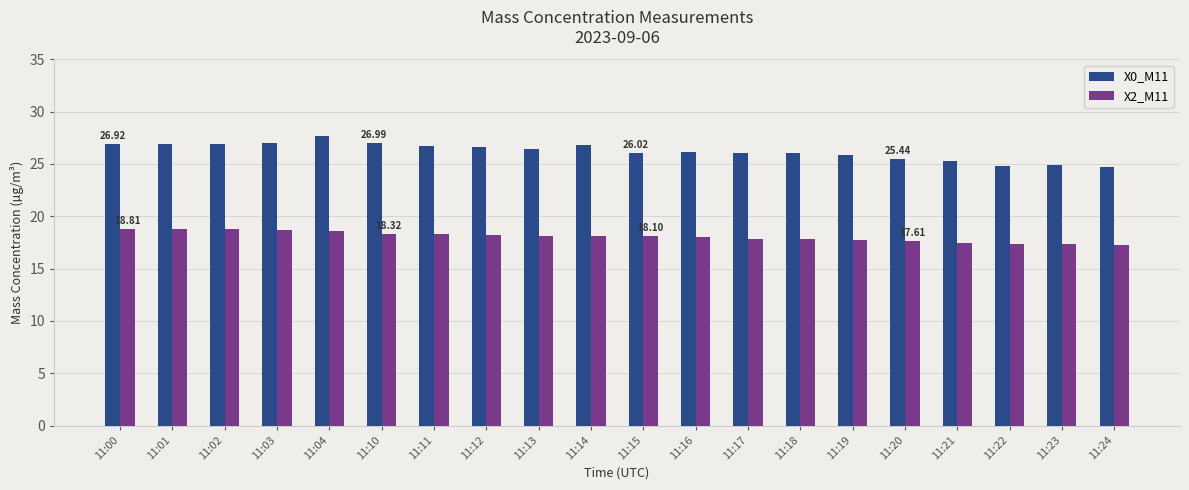

Which series has the largest total across all categories?

X0_M11